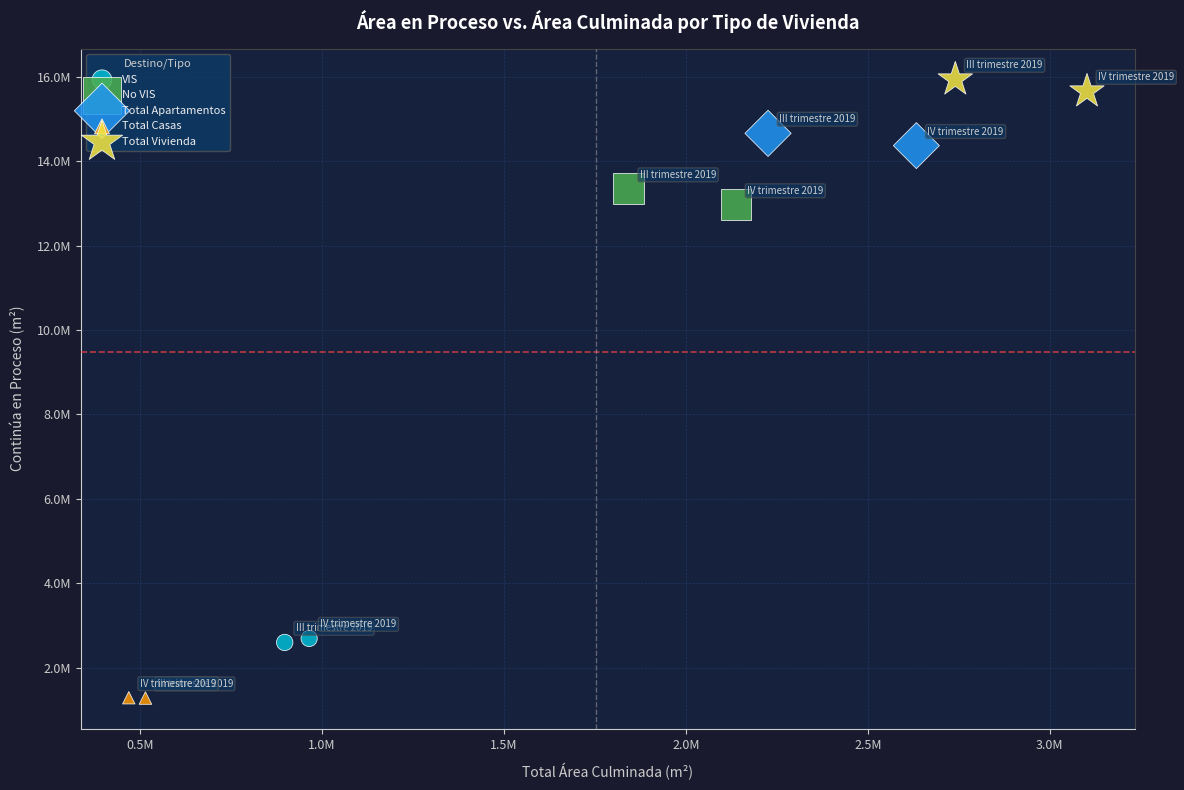

Which series reaches the maximum Y coordinate?

Total Vivienda